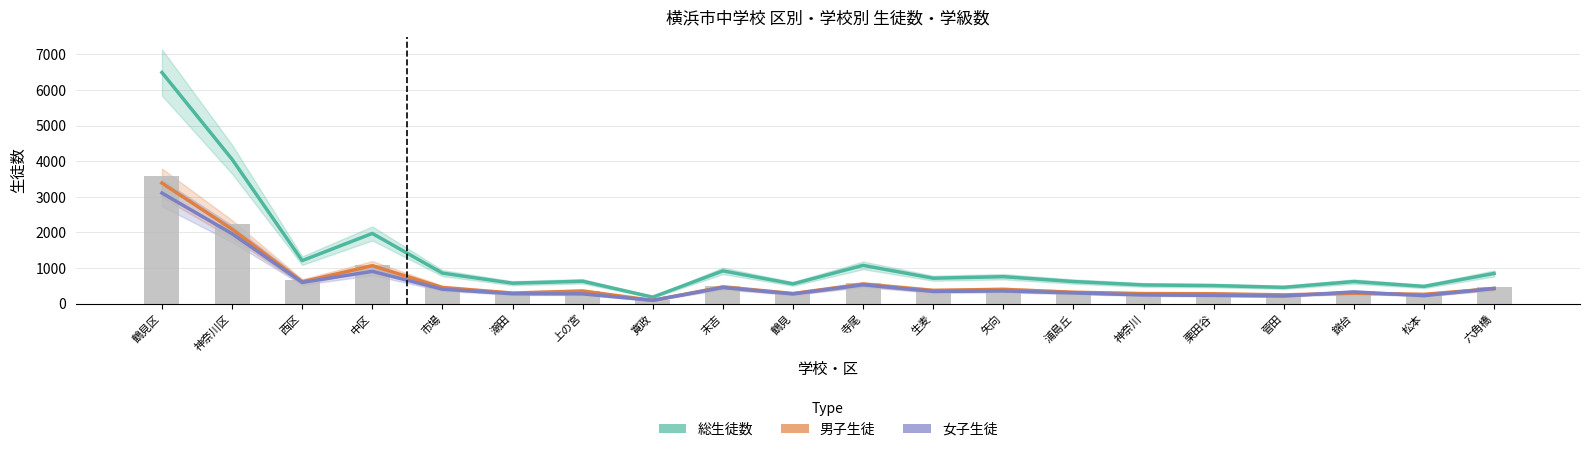

What is the sum of the 総生徒数 values at 神奈川 and 松本?

1007.0